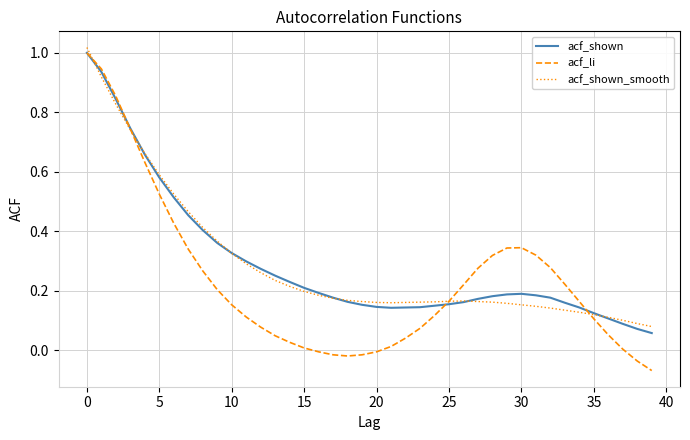

How many lines are shown in the chart?

3